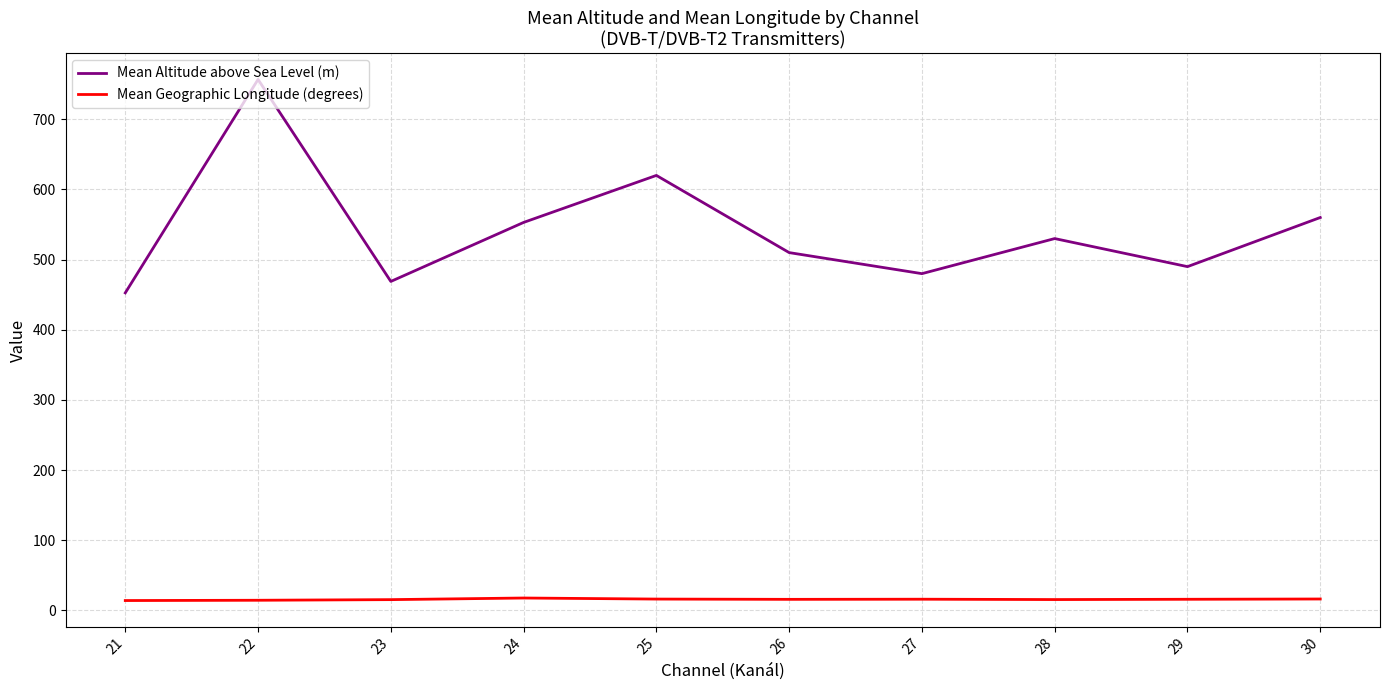

True or false: Mean Altitude above Sea Level (m) has a value of 510.0 at 26.

True